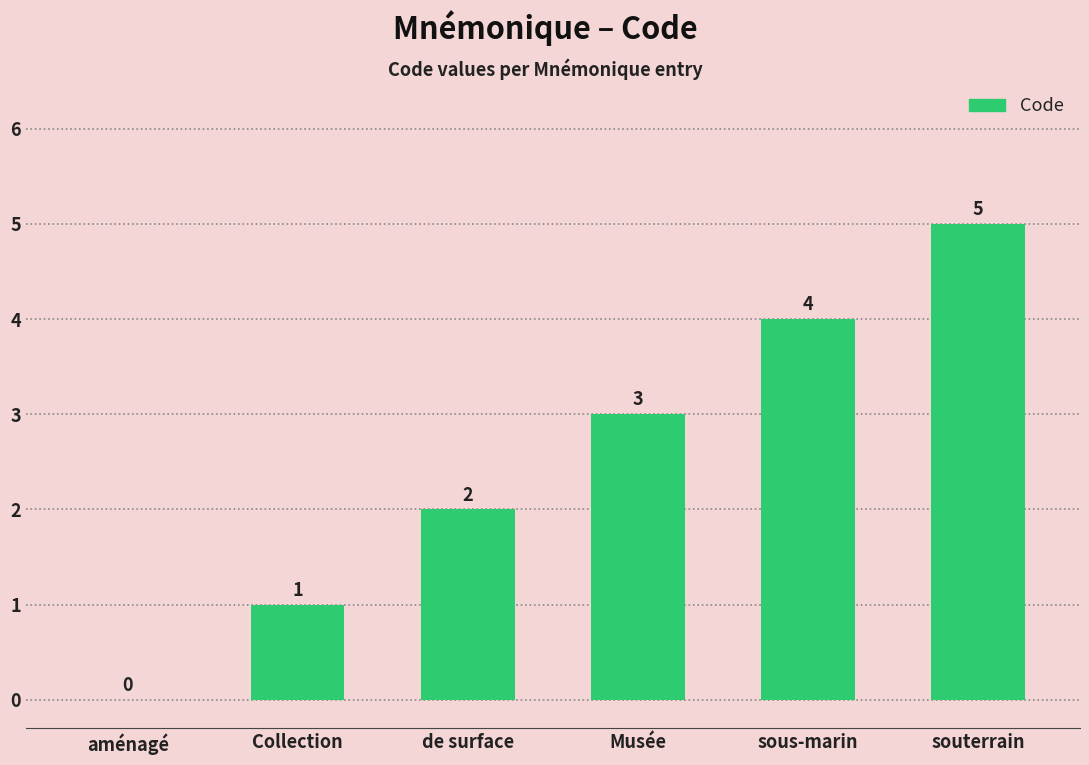

Where is the data nearest to the value 2?

de surface